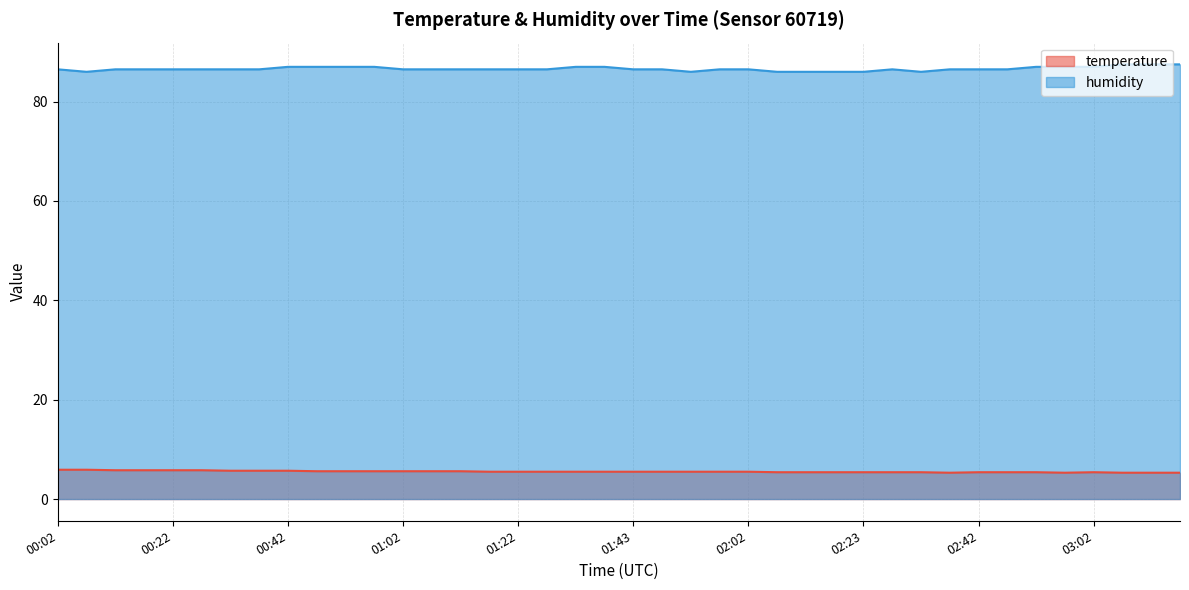

In humidity, how many points are lower than both neighbors (excluding endpoints)?

3